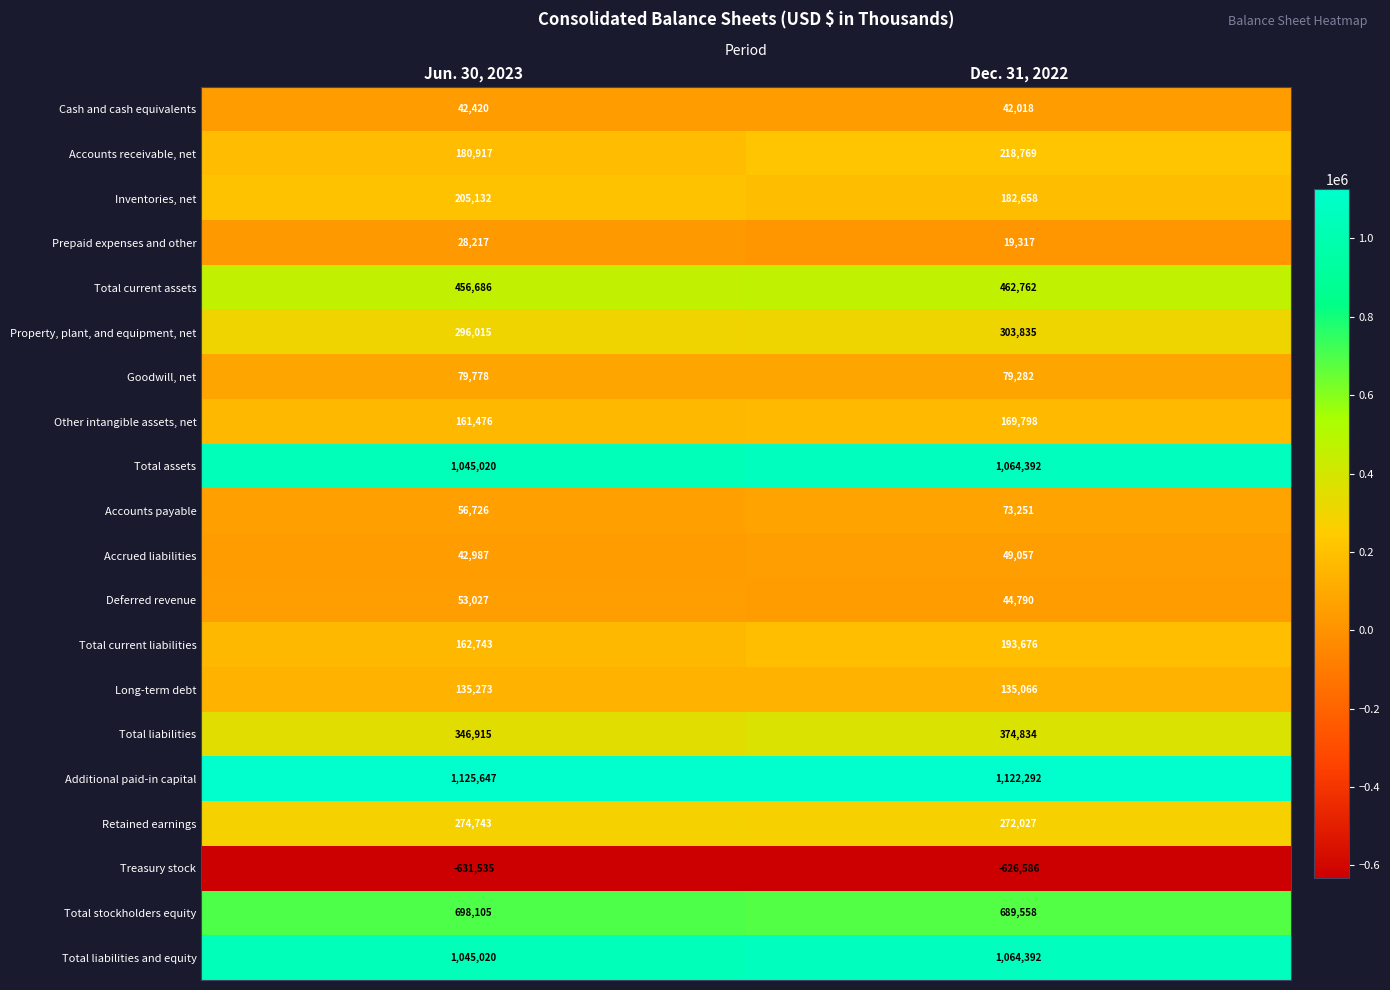

What is the maximum value shown in the chart?

1125647